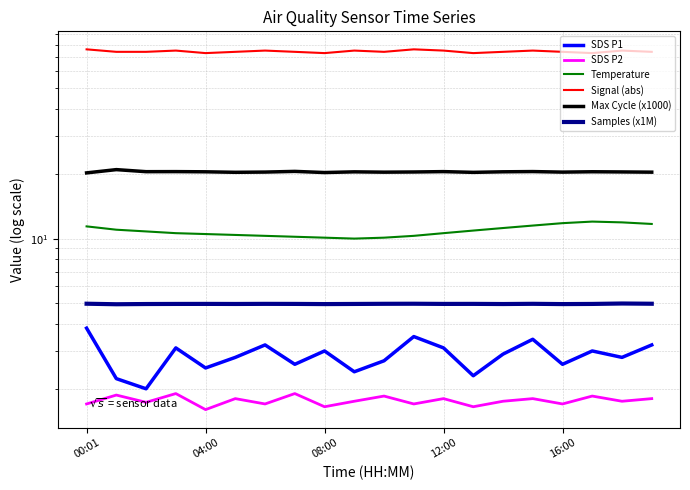

What is the average value of the SDS P1 series?

2.9